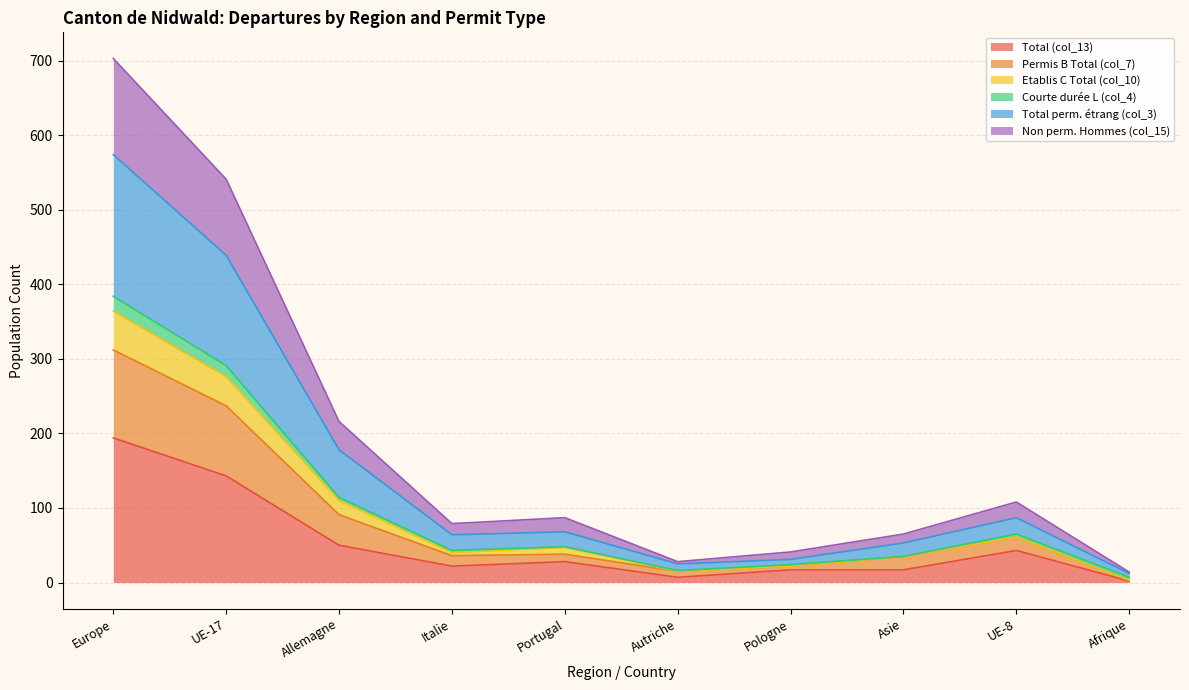

True or false: Permis B Total (col_7) and Total perm. étrang (col_3) cross at least once.

False